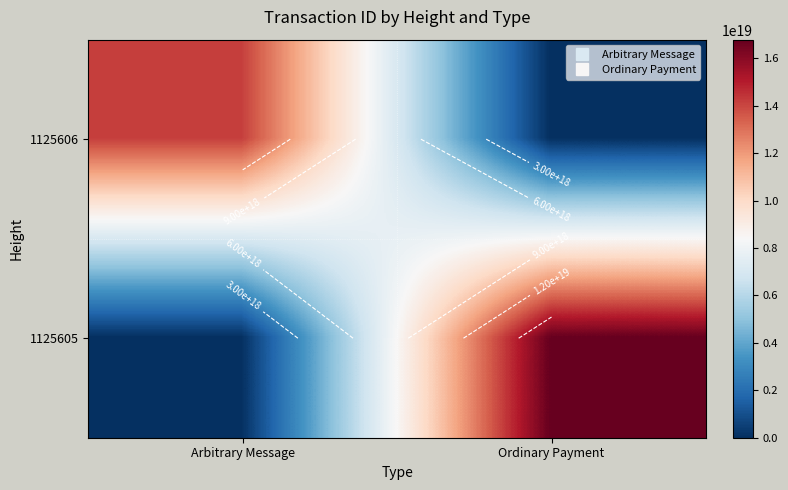

At which category is the sum across all series the highest?

Ordinary Payment